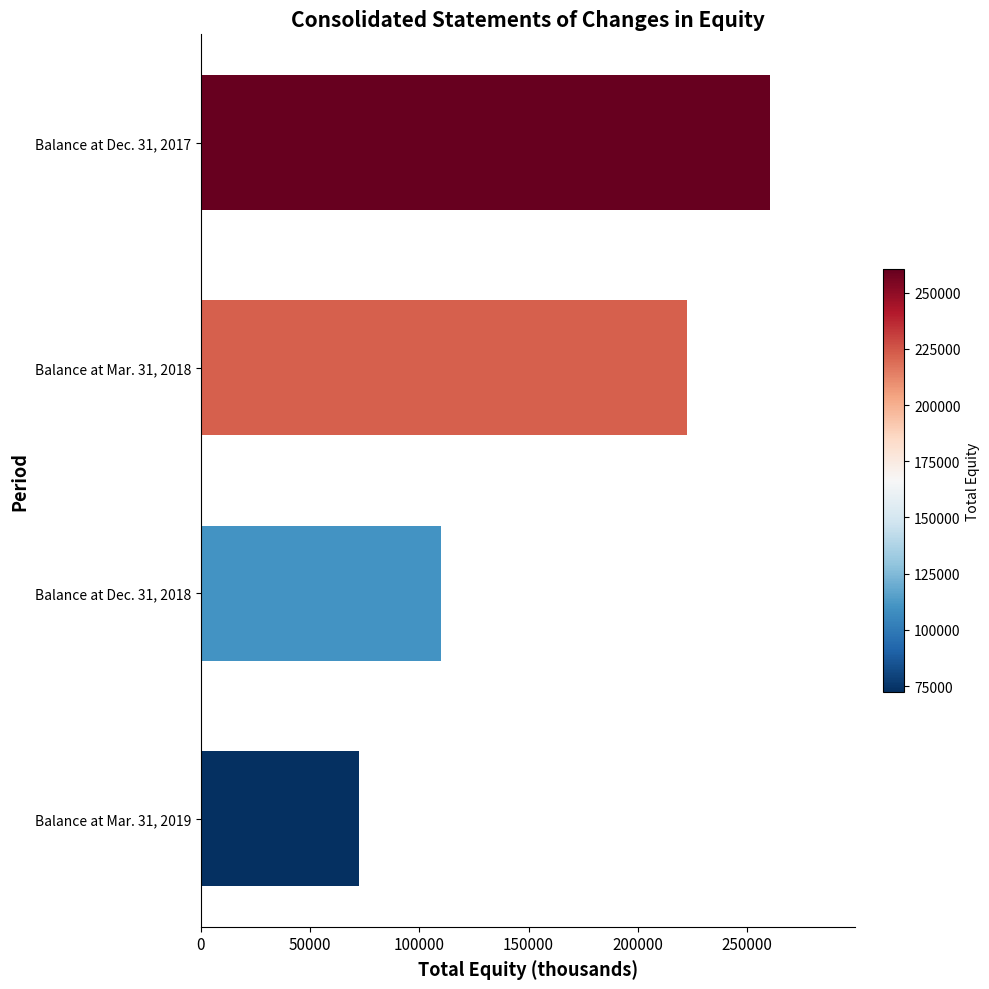

What is the sum of all values?

665536